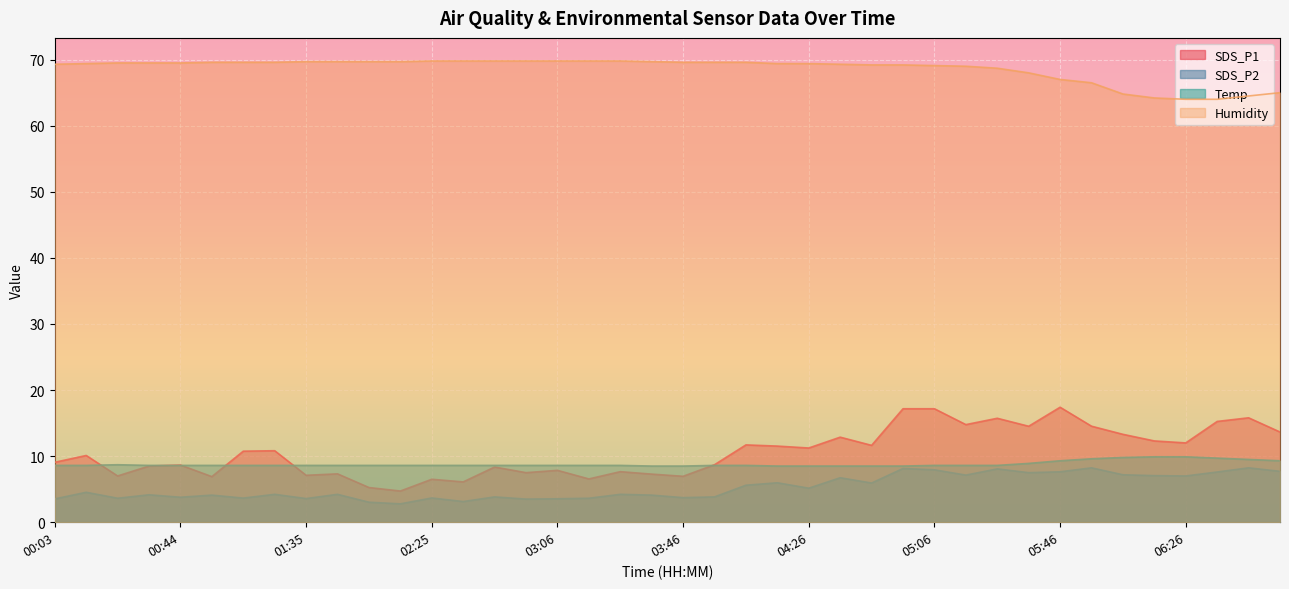

Reading right to left, extract all data points from this chart.

SDS_P1: 13.7	15.8	15.2	12.0	12.3	13.3	14.5	17.4	14.5	15.7	14.8	17.2	17.2	11.6	12.9	11.2	11.5	11.7	8.7	7.0	7.3	7.7	6.5	7.8	7.5	8.3	6.1	6.5	4.7	5.2	7.3	7.1	10.8	10.8	6.9	8.7	8.5	7.0	10.1	9.1
SDS_P2: 7.7	8.2	7.6	7.0	7.0	7.2	8.2	7.6	7.5	8.1	7.1	7.9	8.1	5.9	6.7	5.2	6.0	5.6	3.8	3.7	4.1	4.2	3.6	3.5	3.5	3.8	3.1	3.7	2.8	3.0	4.2	3.6	4.2	3.6	4.1	3.8	4.2	3.6	4.5	3.5
Temp: 9.3	9.5	9.7	9.9	9.9	9.8	9.6	9.3	8.9	8.6	8.6	8.6	8.5	8.5	8.5	8.5	8.5	8.6	8.6	8.5	8.5	8.6	8.6	8.6	8.6	8.6	8.6	8.6	8.6	8.6	8.6	8.6	8.6	8.6	8.6	8.6	8.6	8.7	8.6	8.6
Humidity: 65.0	64.5	64.0	64.0	64.2	64.8	66.5	67.0	68.0	68.7	69.0	69.1	69.2	69.2	69.3	69.4	69.4	69.6	69.6	69.6	69.7	69.8	69.8	69.8	69.8	69.8	69.8	69.8	69.7	69.7	69.7	69.7	69.6	69.6	69.6	69.5	69.5	69.5	69.4	69.3